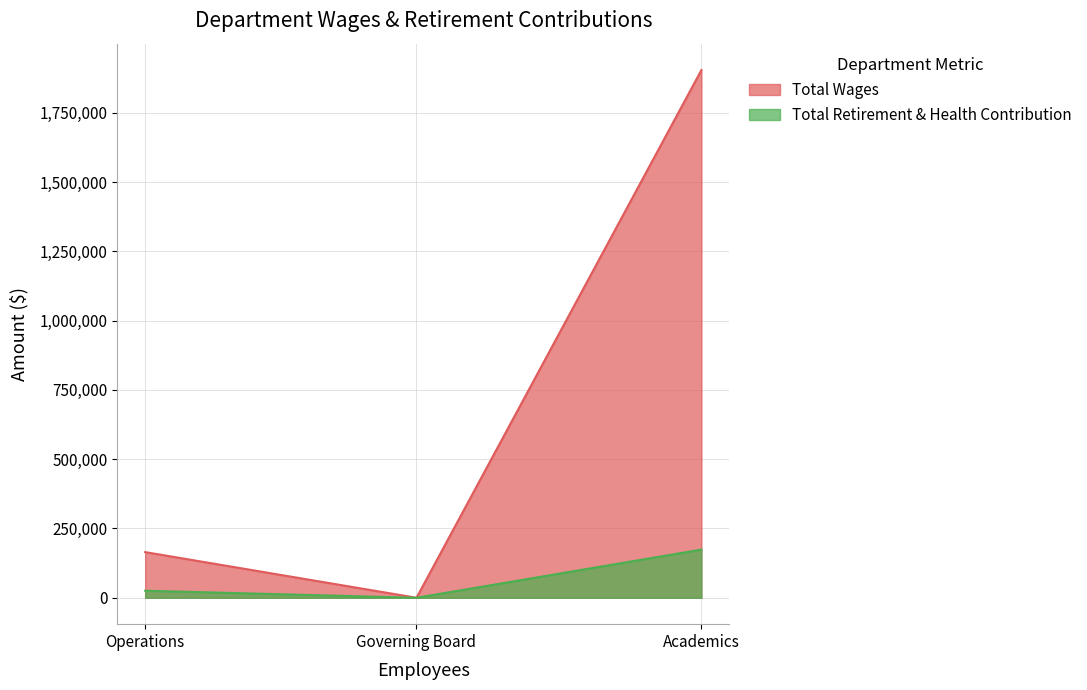

List the series in order of their overall mean, highest first.

Total Wages, Total Retirement & Health Contribution